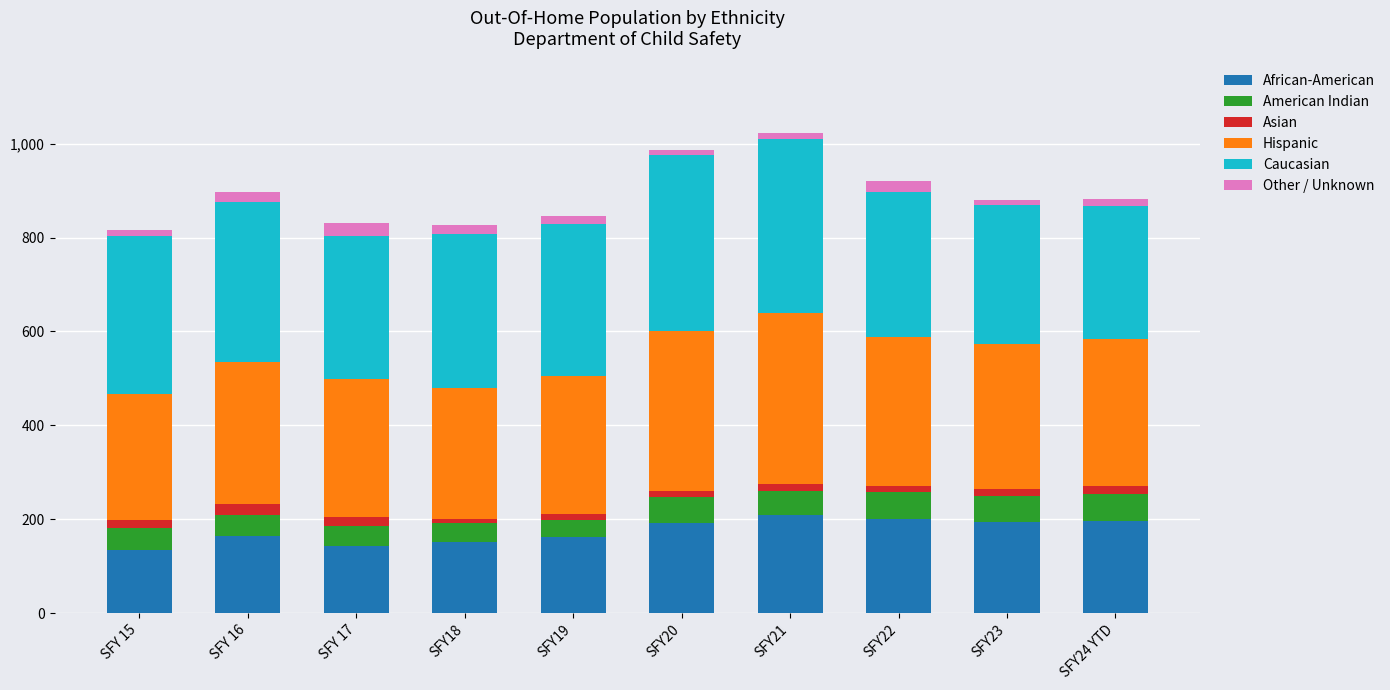

Are the bars horizontal?

No